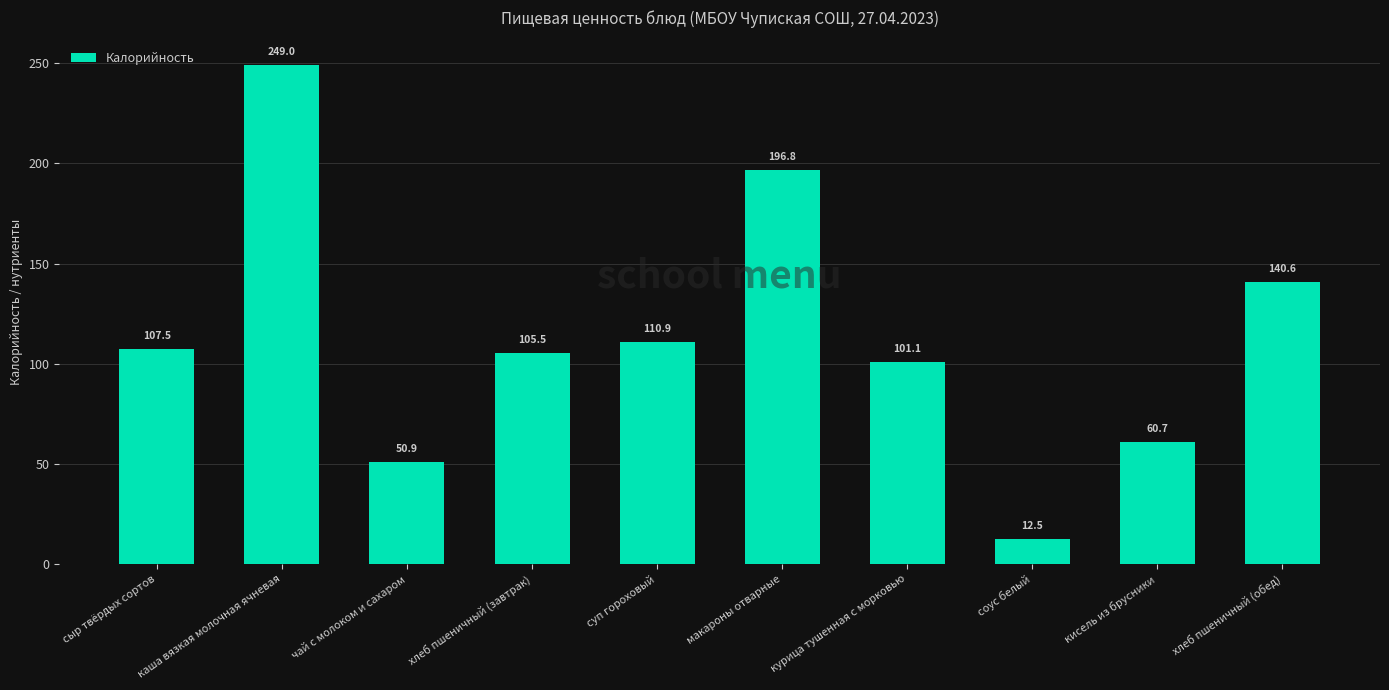

What is the label of the 1st bar from the left?

сыр твёрдых сортов